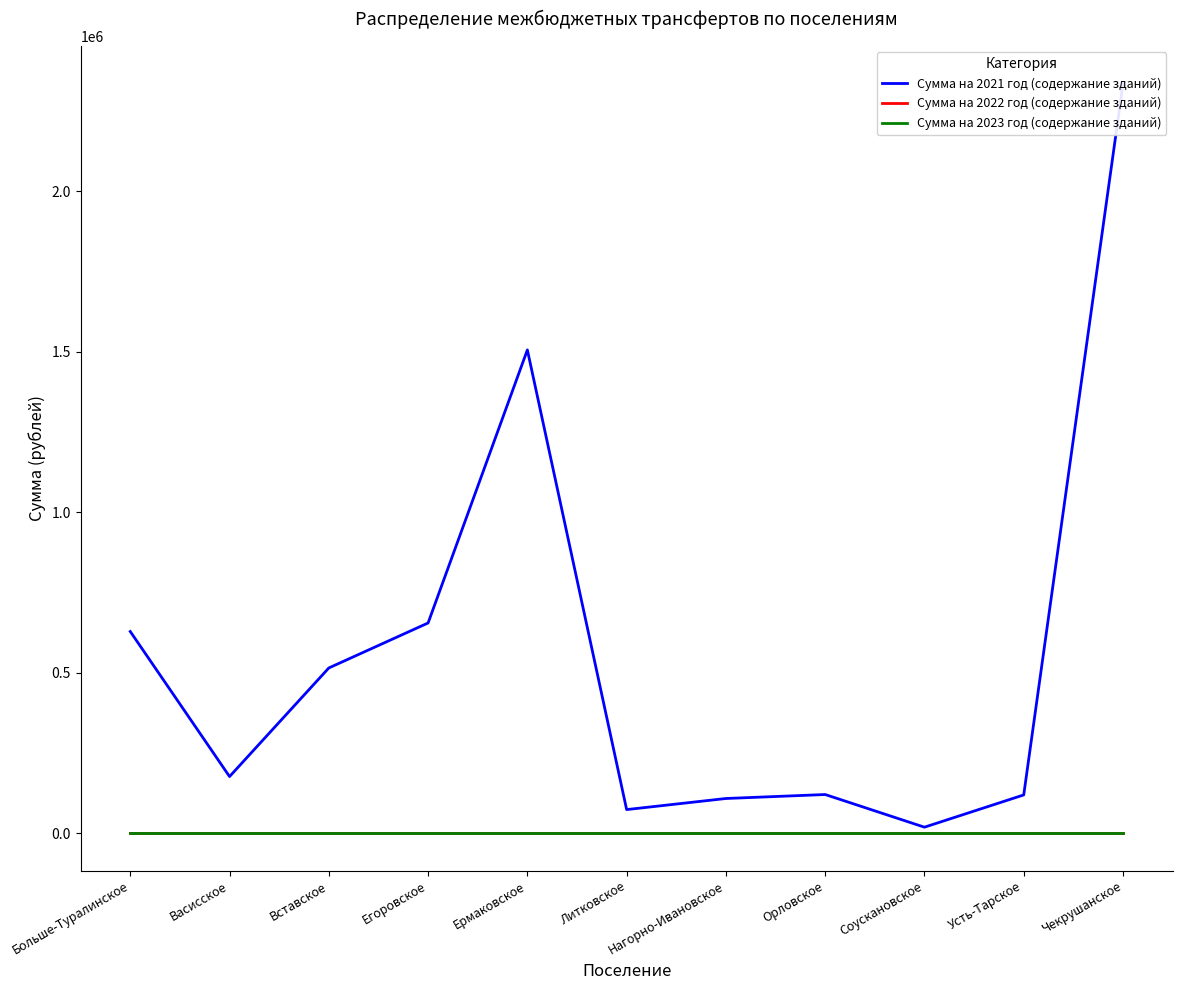

At which category is the sum across all series the highest?

Чекрушанское